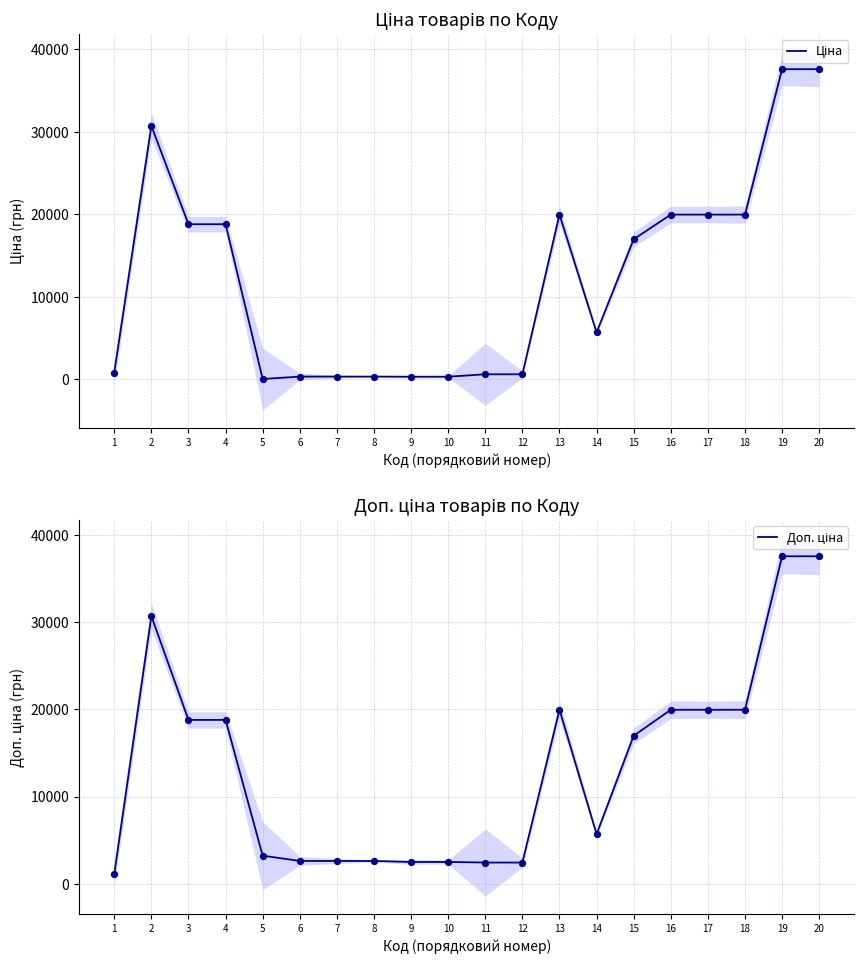

What are all the series names shown in the legend?

Ціна, Доп. ціна